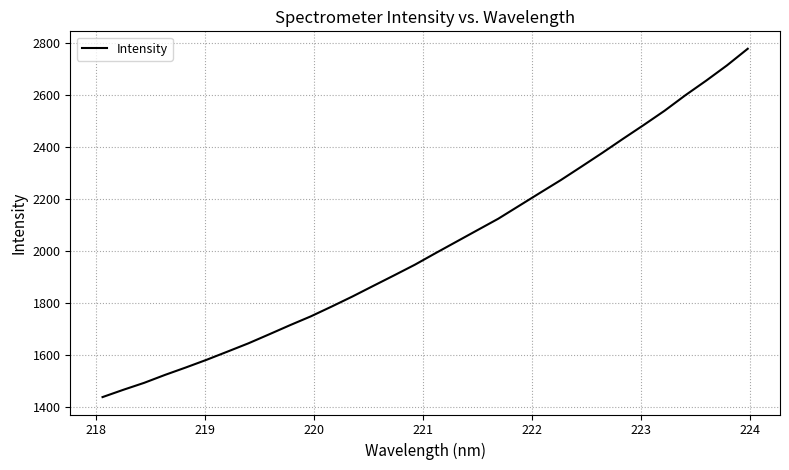

What is the smallest value displayed?

1437.2